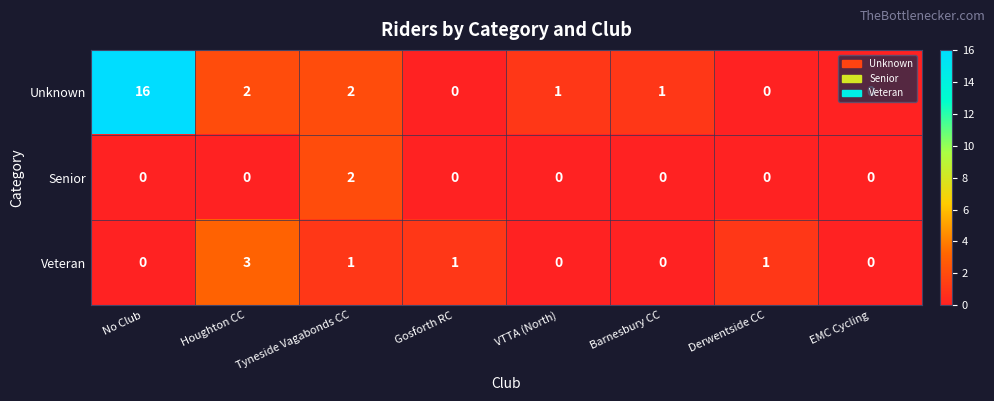

What is the highest value of the Veteran series?

3